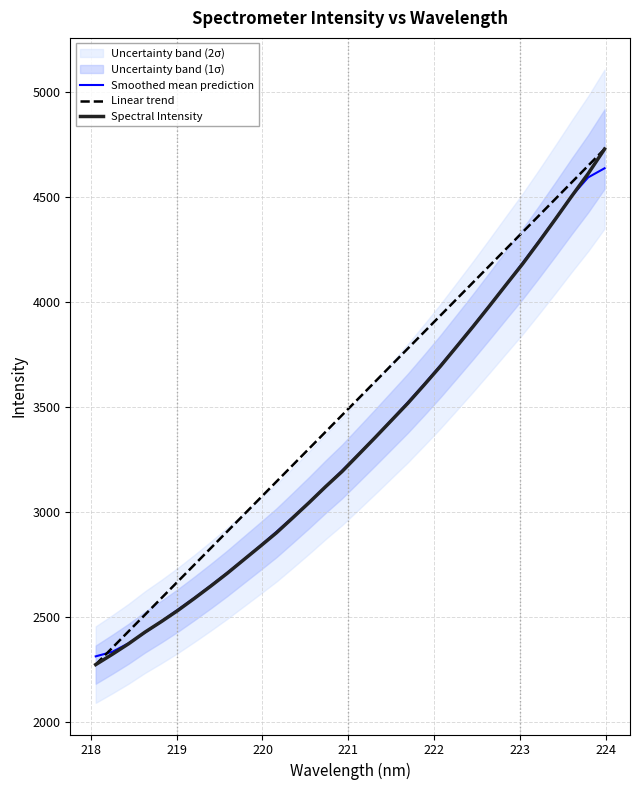

What is the lowest value of the Linear trend series?

2275.1